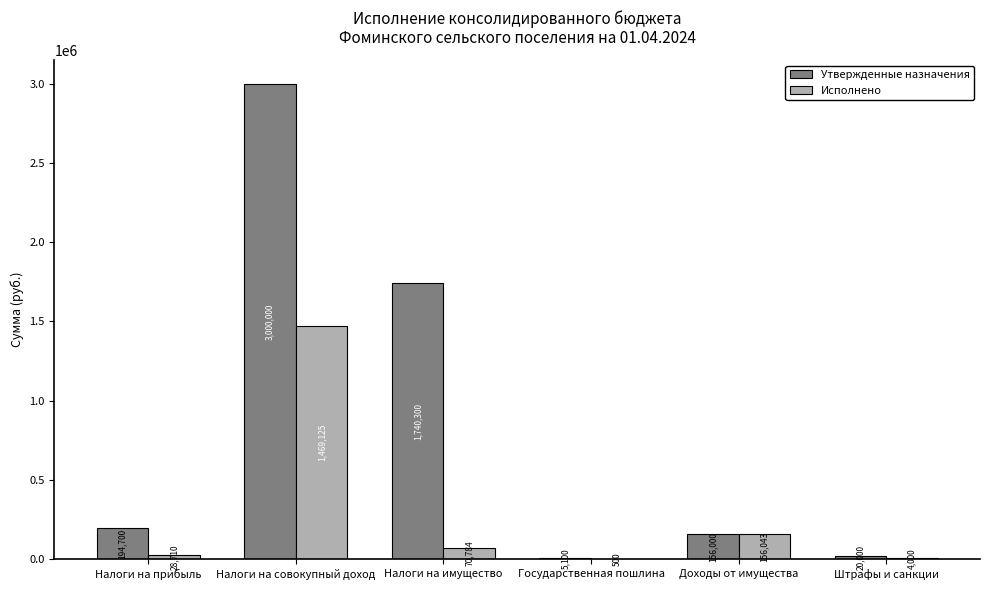

The value of Утвержденные назначения at Налоги на имущество is 1740300.0. True or false?

True